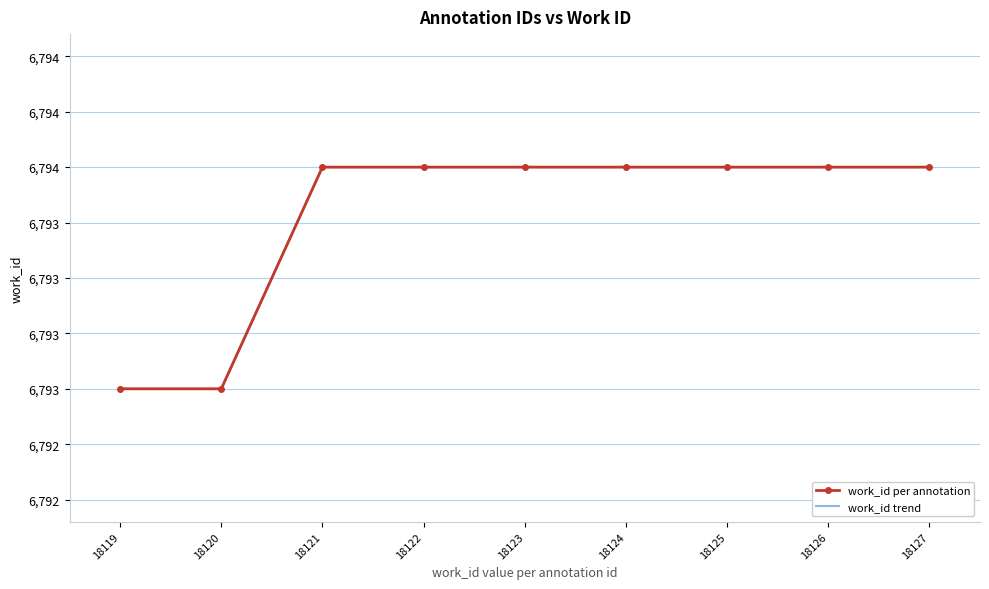

List the labels in order of work_id per annotation value, largest first.

18121, 18122, 18123, 18124, 18125, 18126, 18127, 18119, 18120